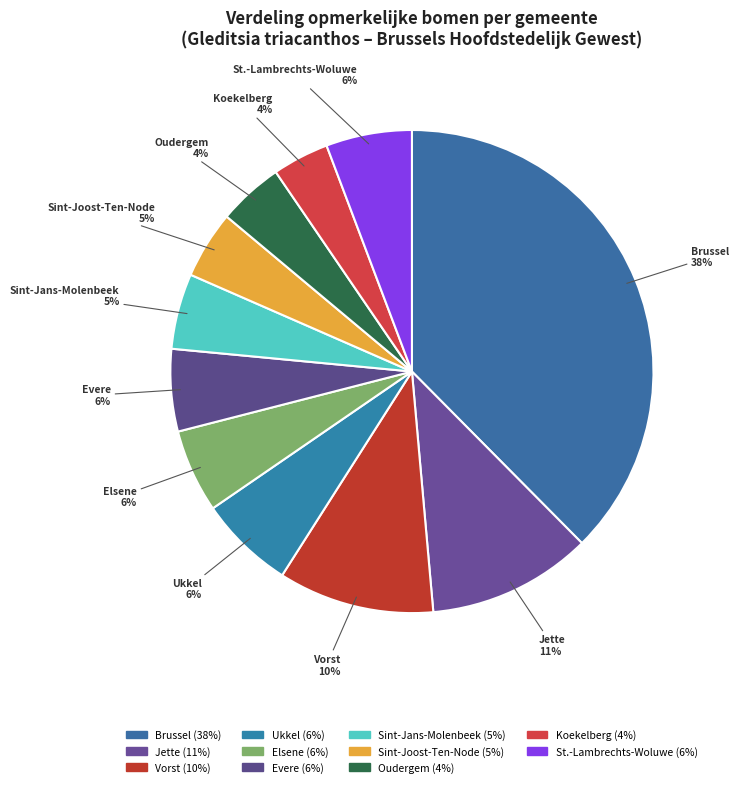

Does Brussel account for over 50% of the chart?

No